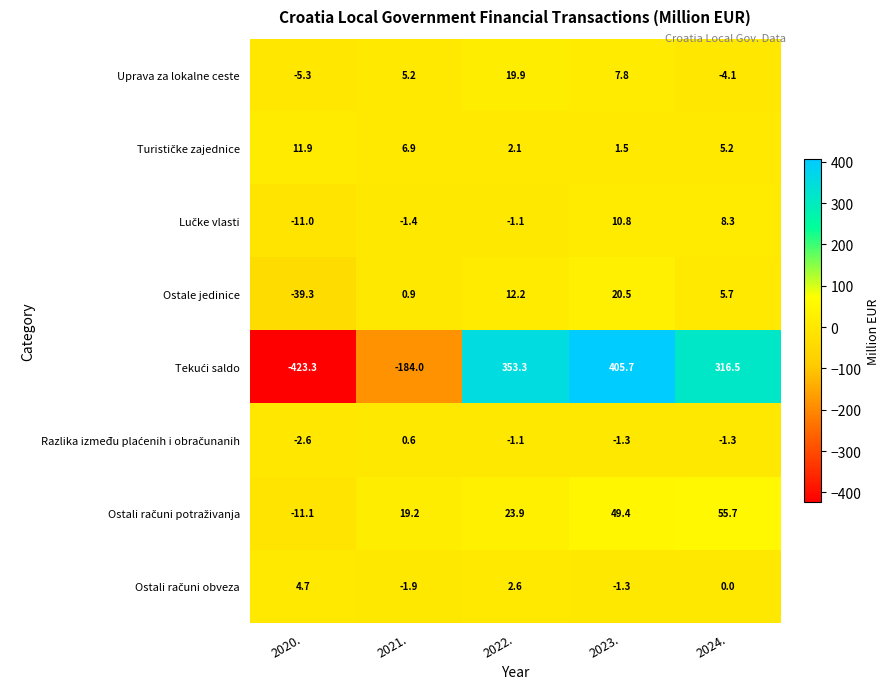

Which label corresponds to the smallest value in the chart?

2020.